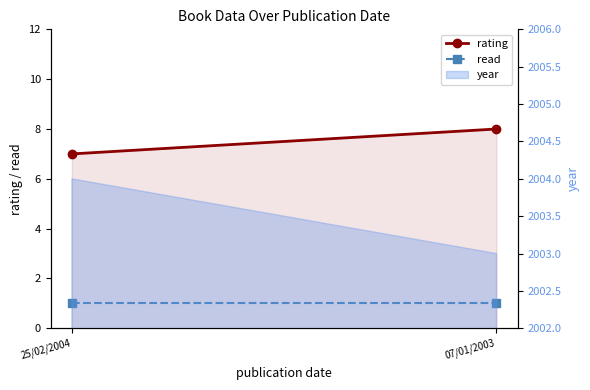

Which category has the highest value across all series?

07/01/2003